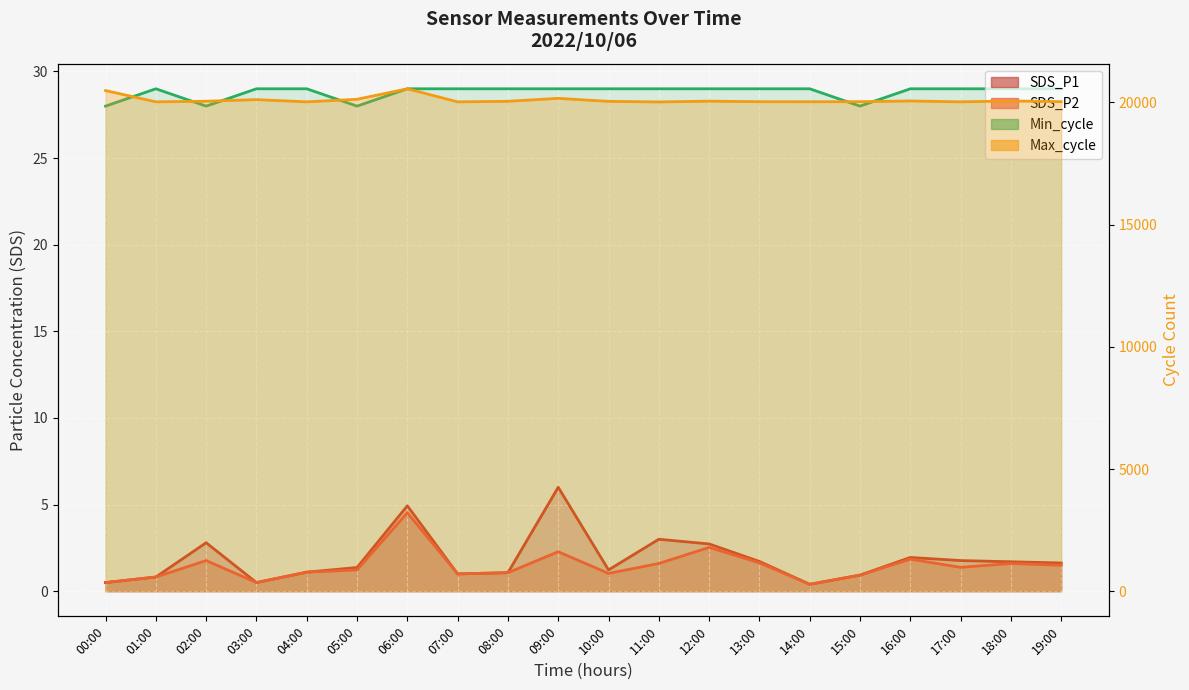

What is the difference between the maximum and minimum values in the Max_cycle series?

538.0